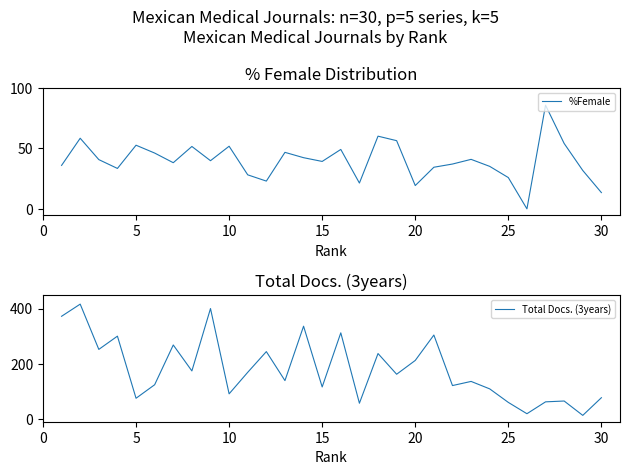

What is the lowest value of the Total Docs. (3years) series?

13